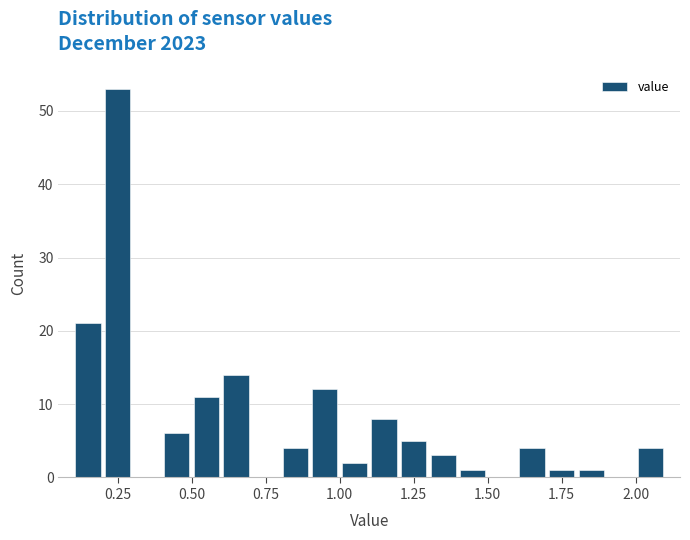

Around what value on the x-axis is the tallest bar? Give the approximate position of its centre, as read against the axis.

0.25